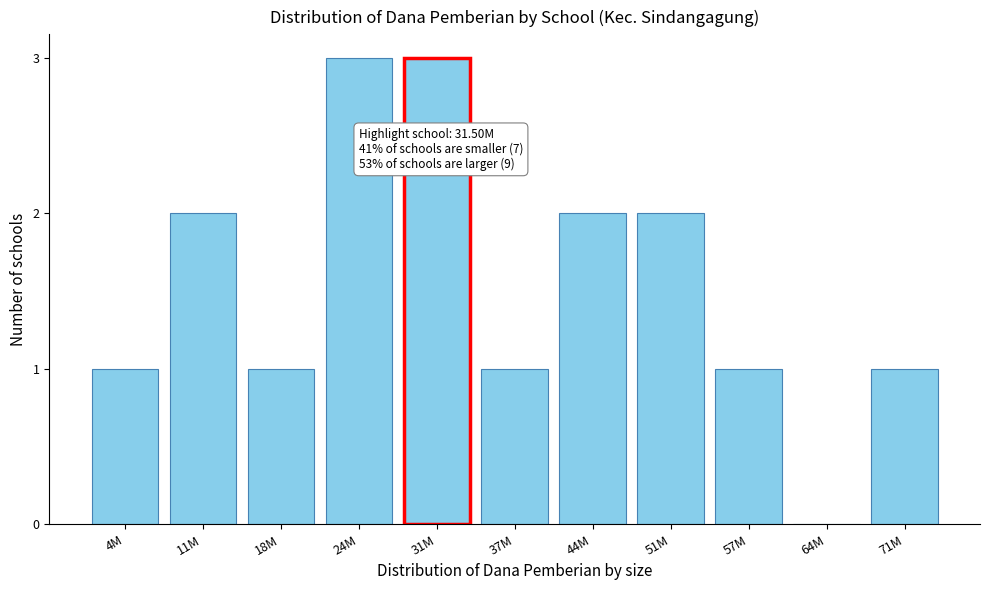

Reading left to right, list all the values displayed in this chart.

4M=1	11M=2	18M=1	24M=3	31M=3	37M=1	44M=2	51M=2	57M=1	64M=0	71M=1